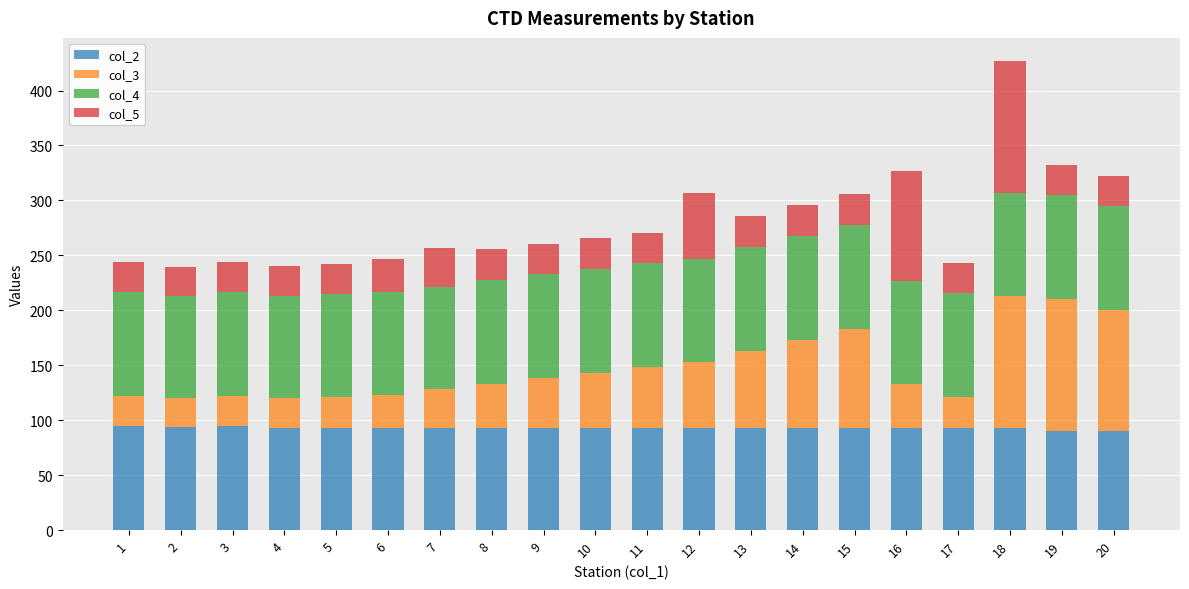

What is the minimum value for col_2?

90.0